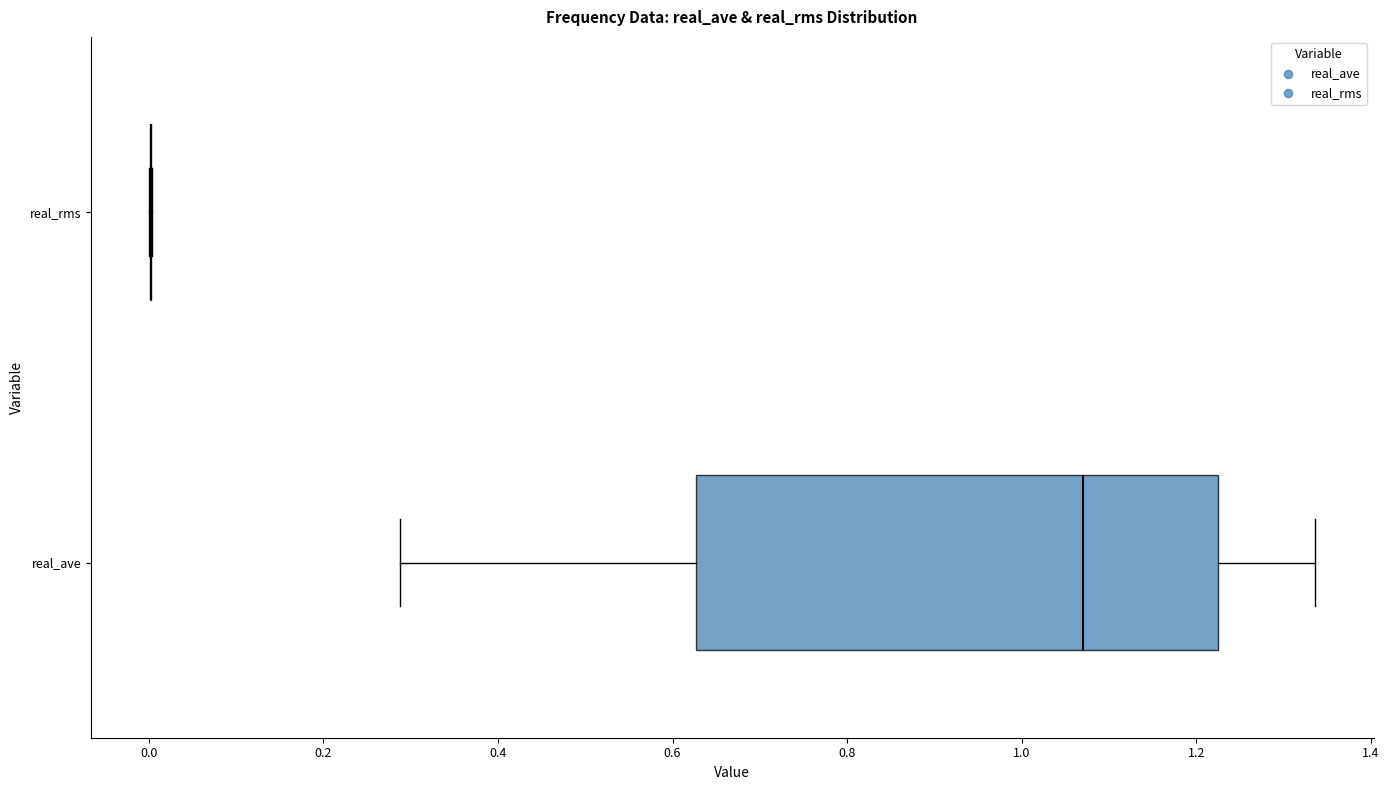

Reading bottom to top, read every box against the x-axis: the position of its median line, the range the box covers, and the ends of its whiskers. The values are not printed on the chart, so give them approximately, as read against the axis.

real_ave: median 1.08, box 0.62 to 1.22, whiskers 0.28 to 1.34
real_rms: box collapsed to a line at 0.00, whiskers 0.00 to 0.00